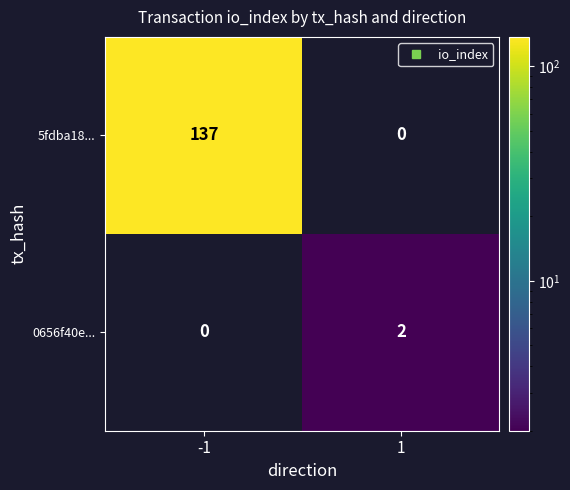

What is the difference between the 5fdba18... values at 1 and -1?

137